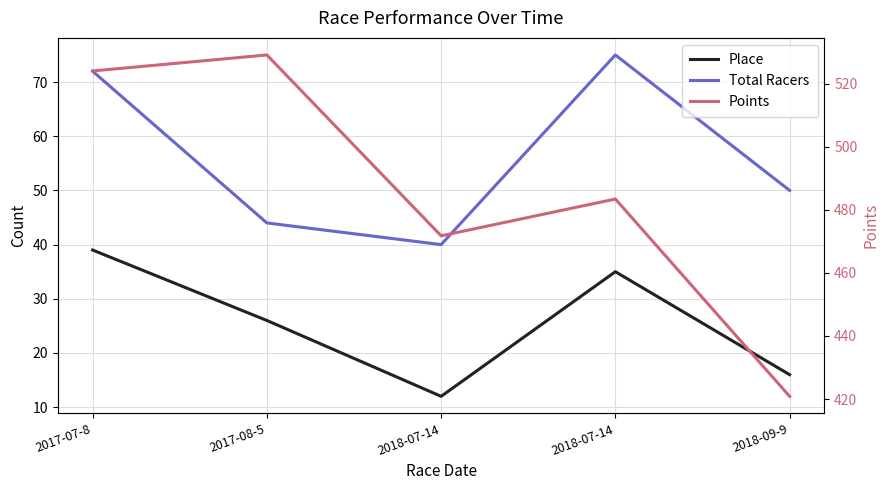

True or false: Place and Total Racers cross at least once.

False